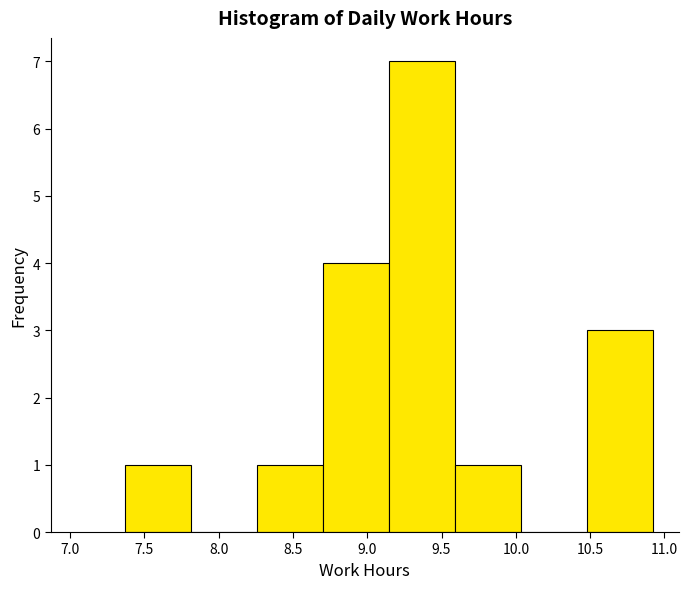

Reading left to right, transcribe this chart: for each bar, give the range it covers on the x-axis and its height. Neither the bar edges nor the heights are printed on the chart, so give them approximately, as read against the axes.

7.35 to 7.80: 1
7.80 to 8.25: 0
8.25 to 8.70: 1
8.70 to 9.15: 4
9.15 to 9.60: 7
9.60 to 10.05: 1
10.05 to 10.50: 0
10.50 to 10.90: 3